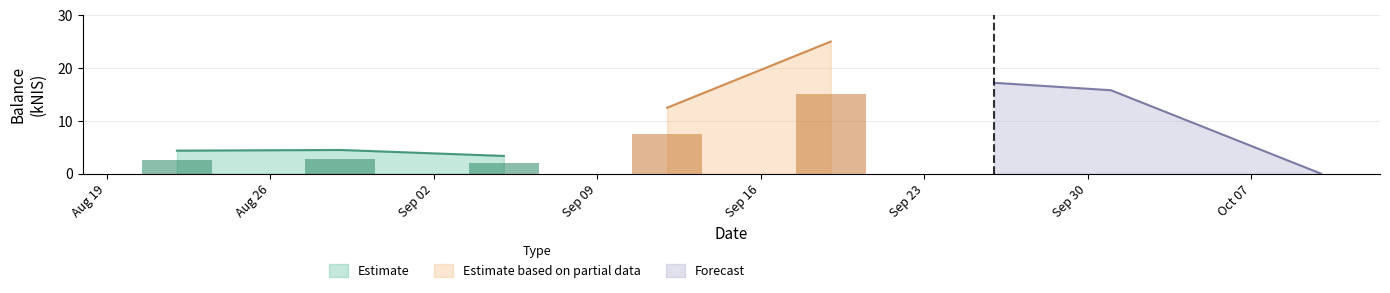

What is the change in value from 2024-09-12 to 2024-10-10?

-12.5